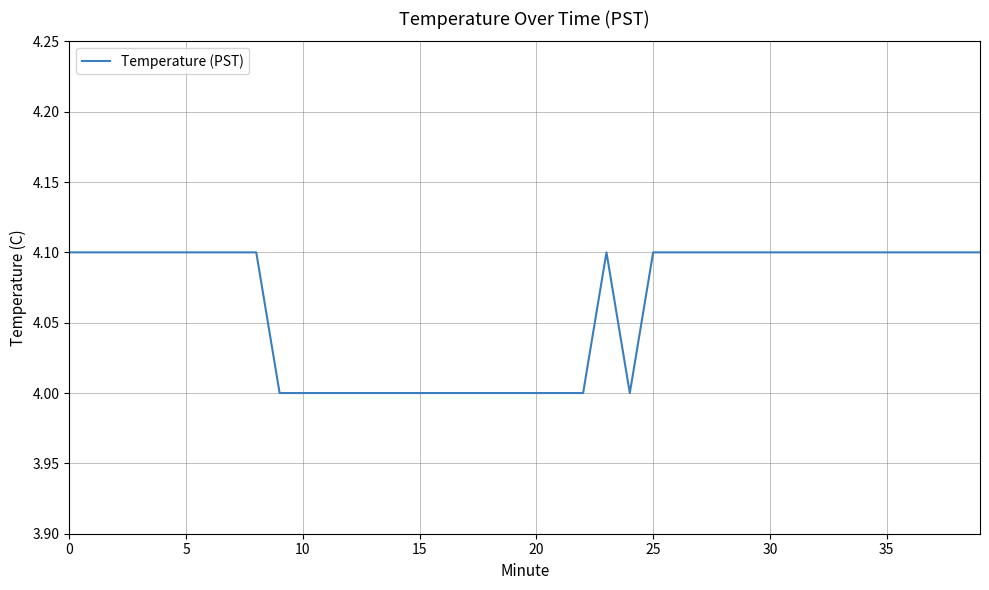

What is the minimum value shown in the chart?

4.0